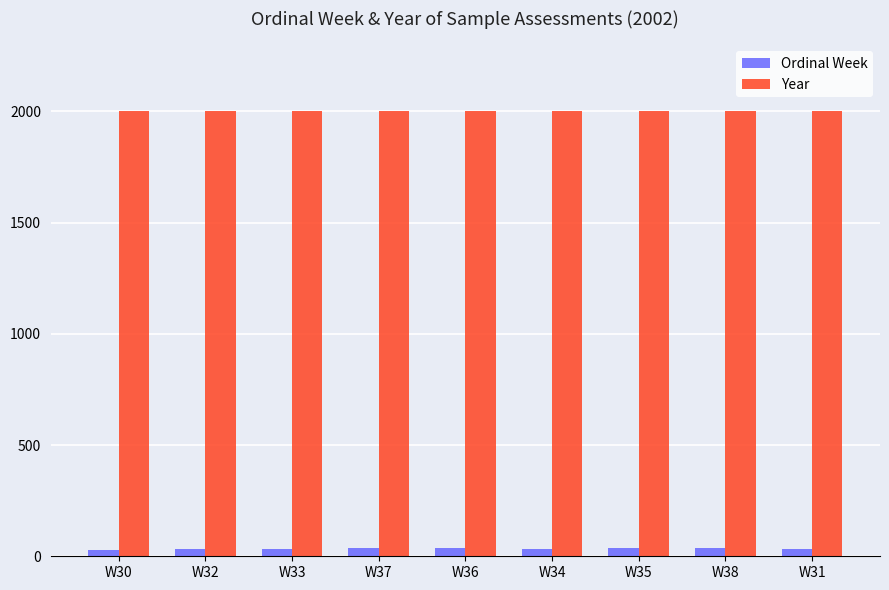

Which series has the widest spread of values?

Ordinal Week